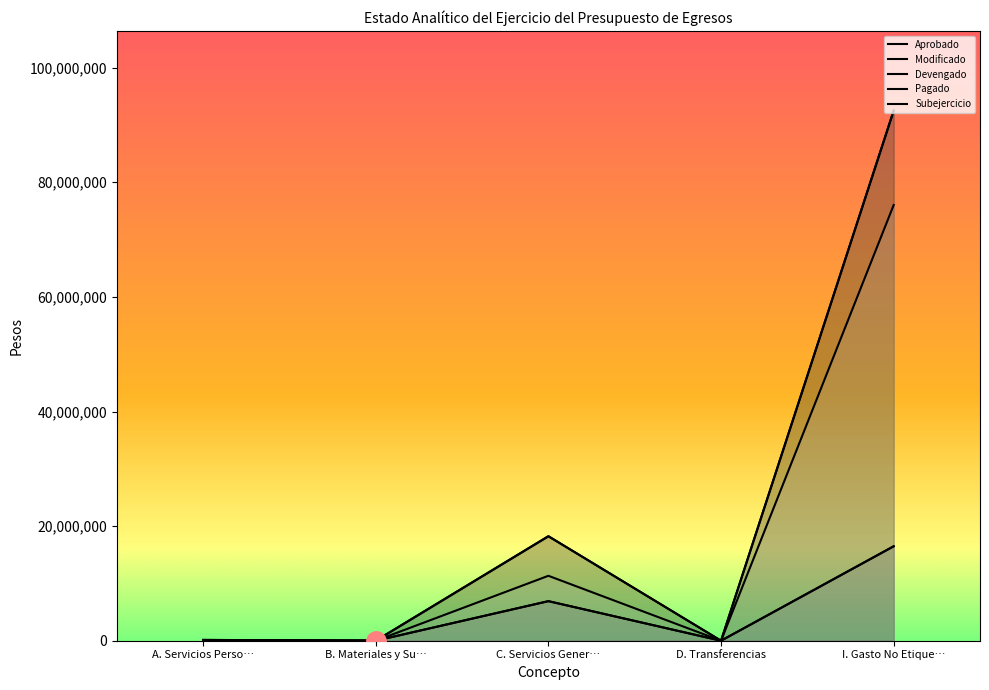

The Modificado series shows 45186460.5 at B. Materiales y Su…. True or false?

False